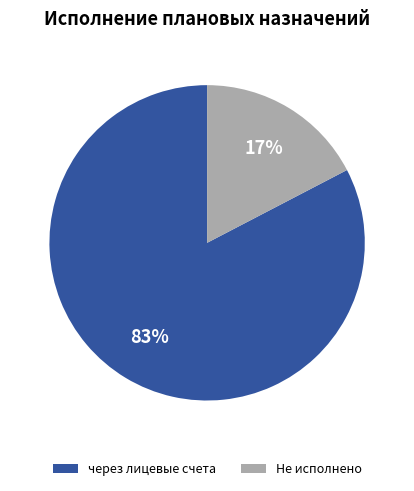

Which has a higher value, через лицевые счета or Не исполнено?

через лицевые счета